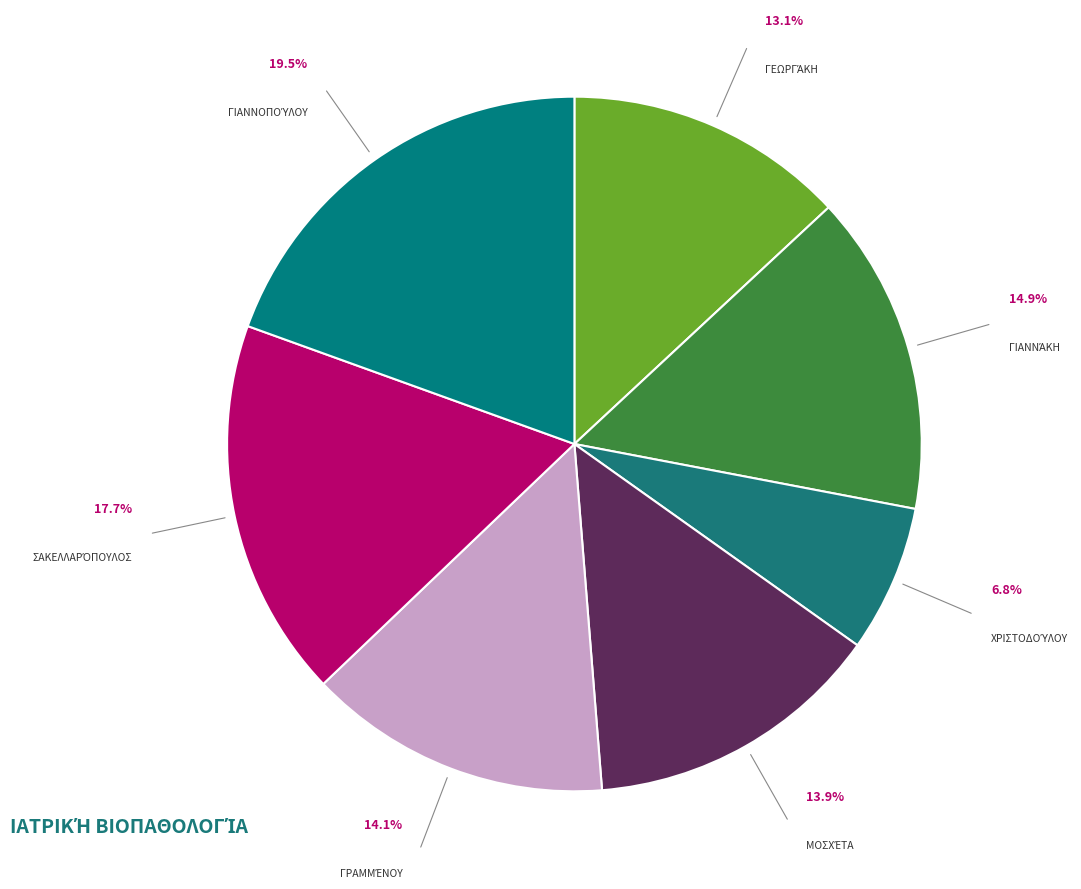

Which category has the smallest portion of the pie?

Παναγιώτης Χριστοδούλου